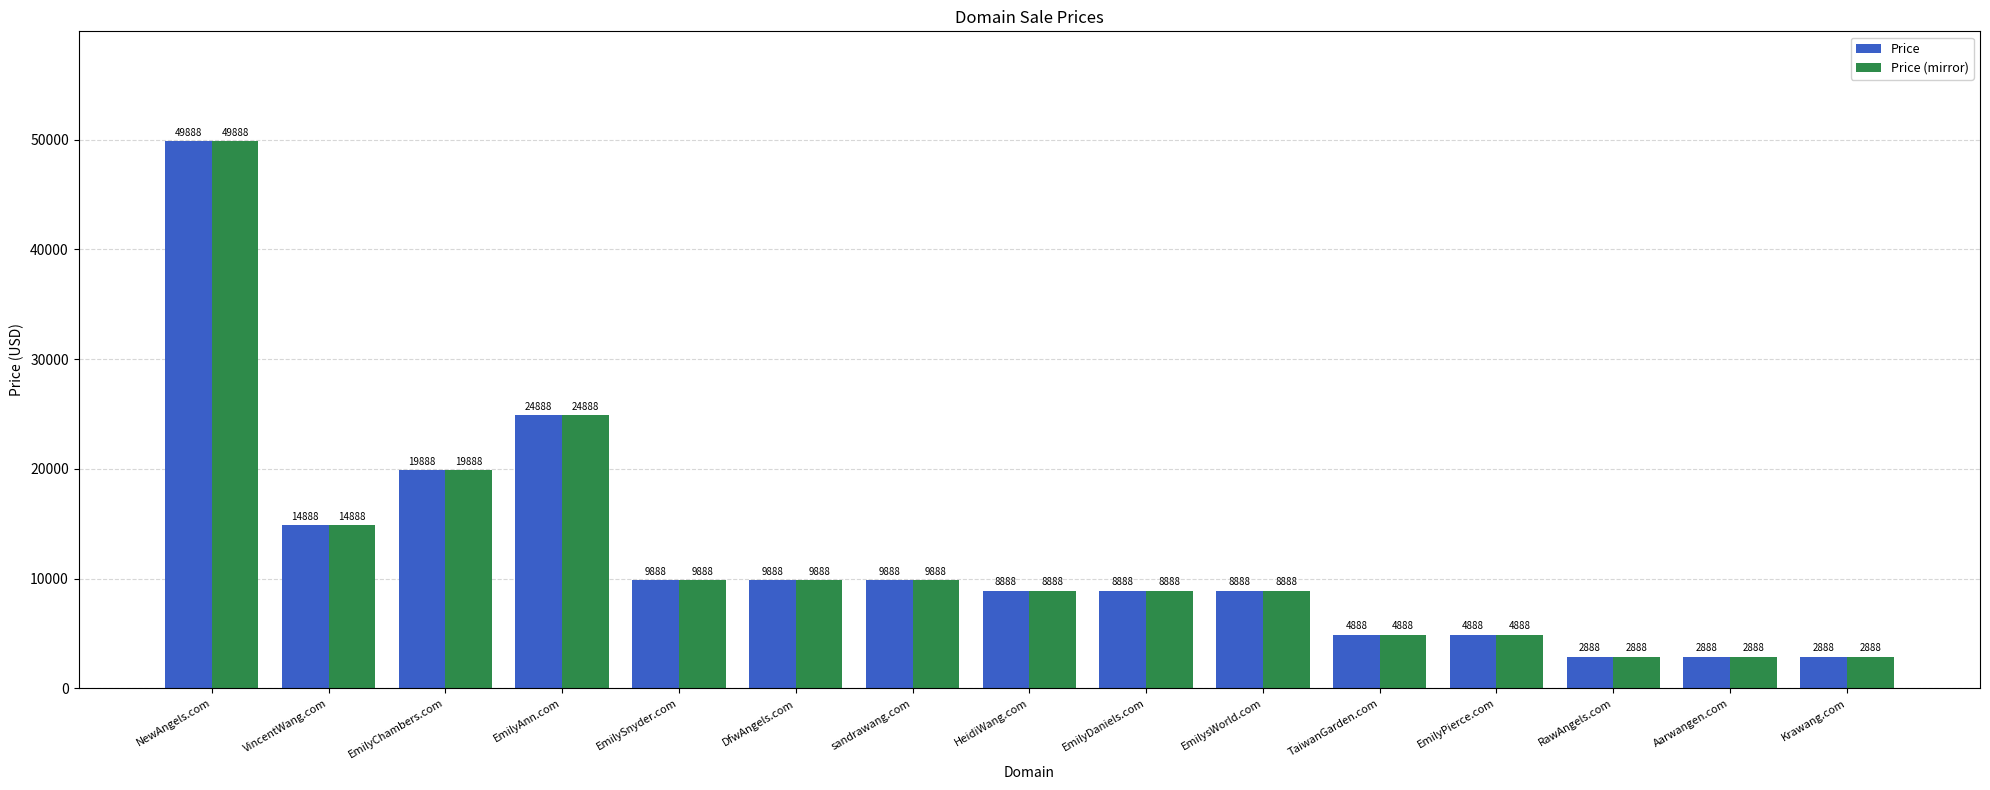

At which label is Price (mirror) closest to 26388?

EmilyAnn.com